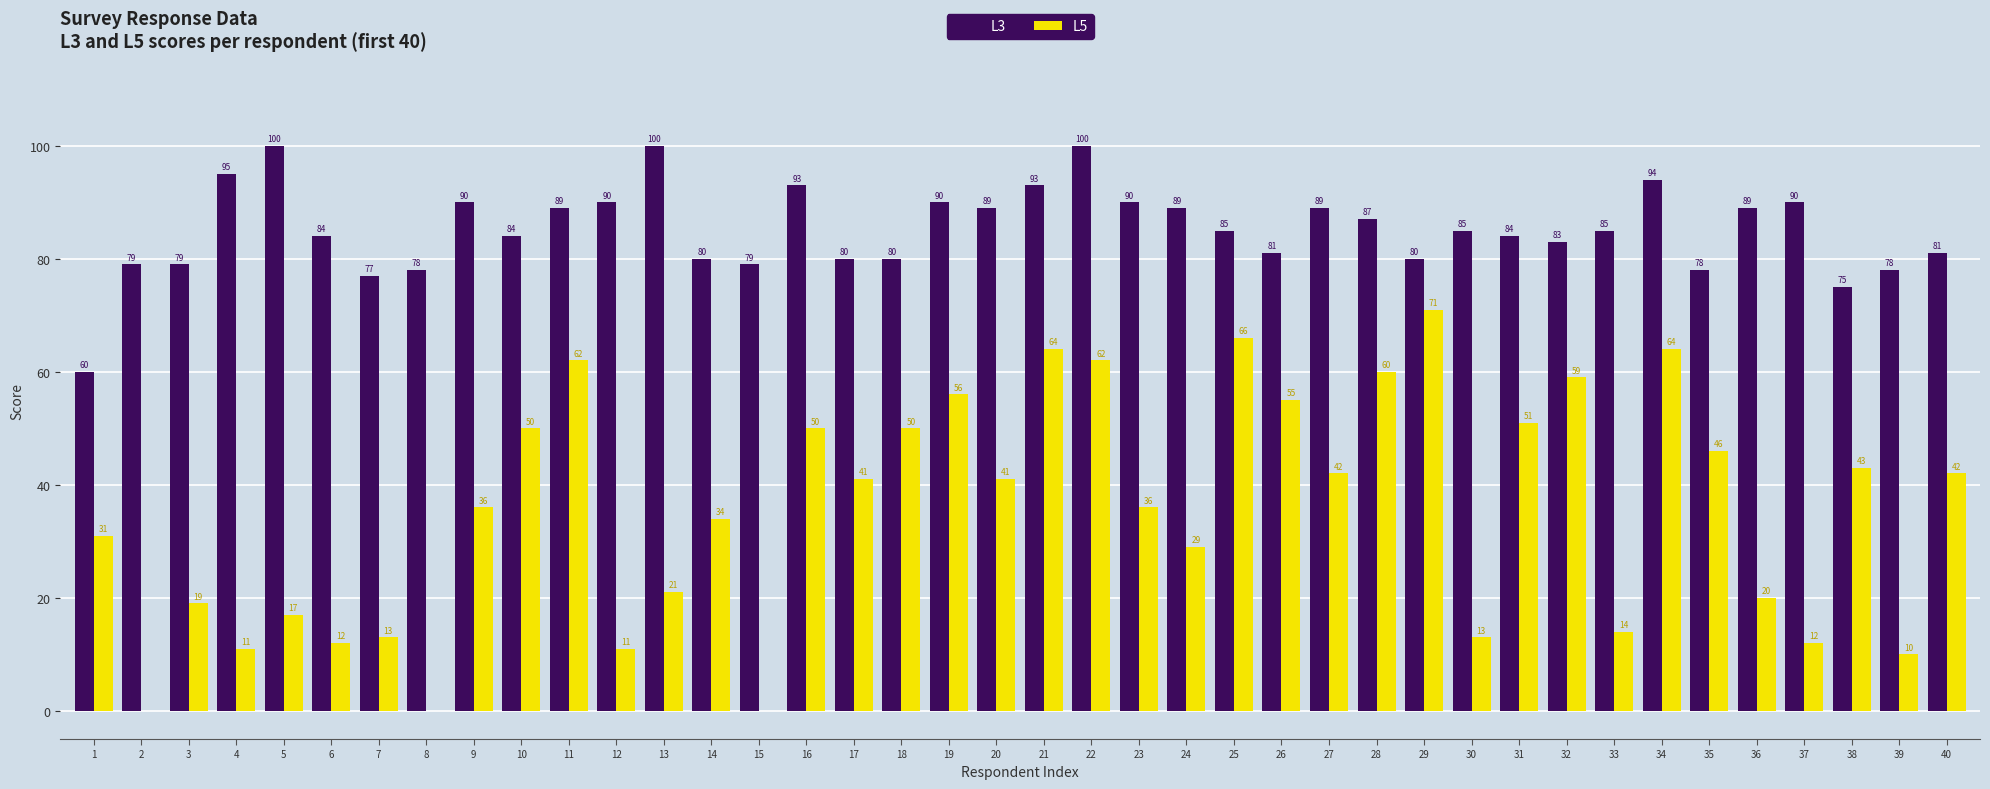

Which series changed the most between 4 and 15?

L3